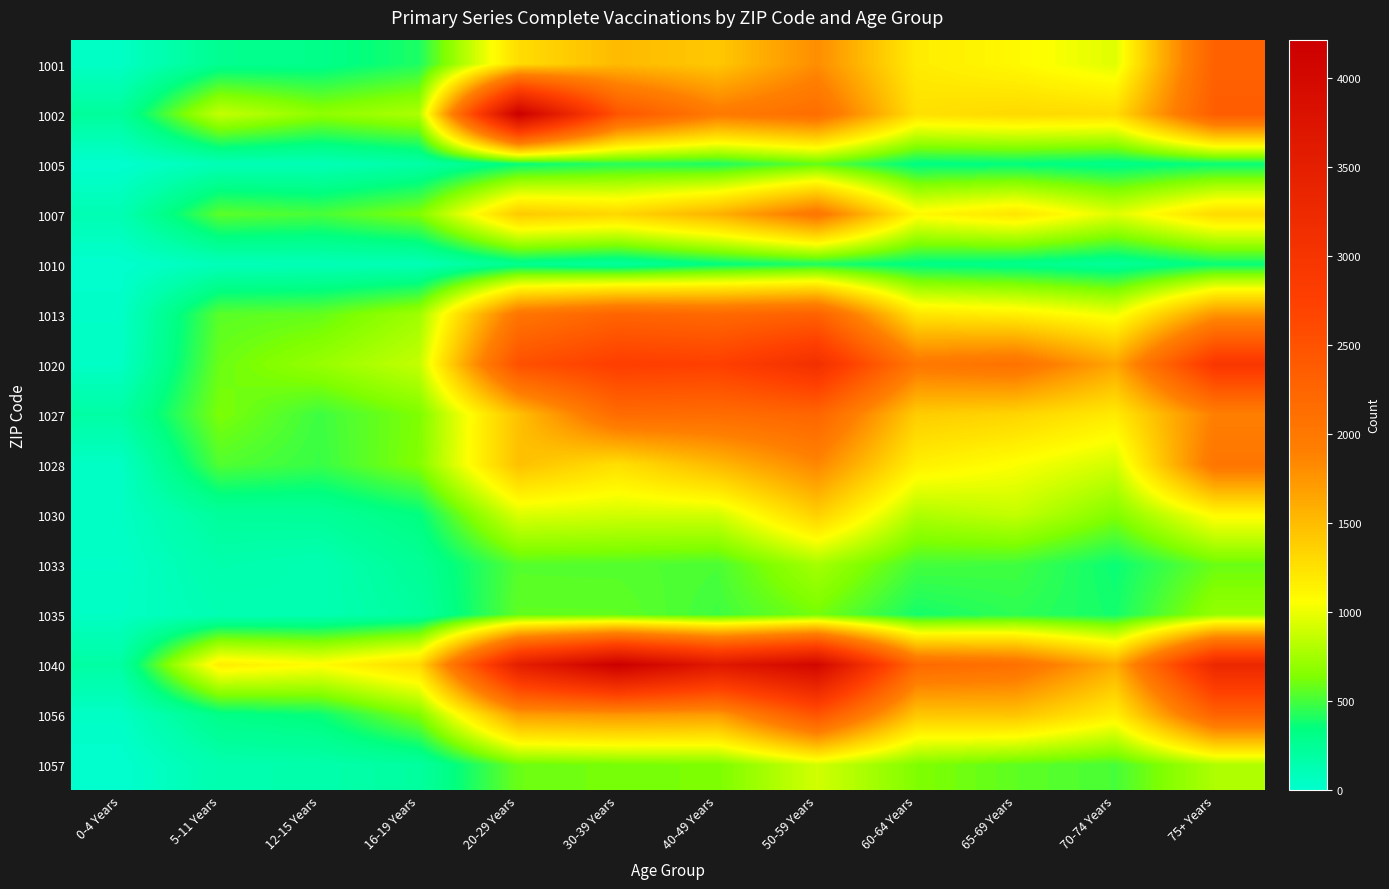

At which category is the sum across all series the highest?

50-59 Years